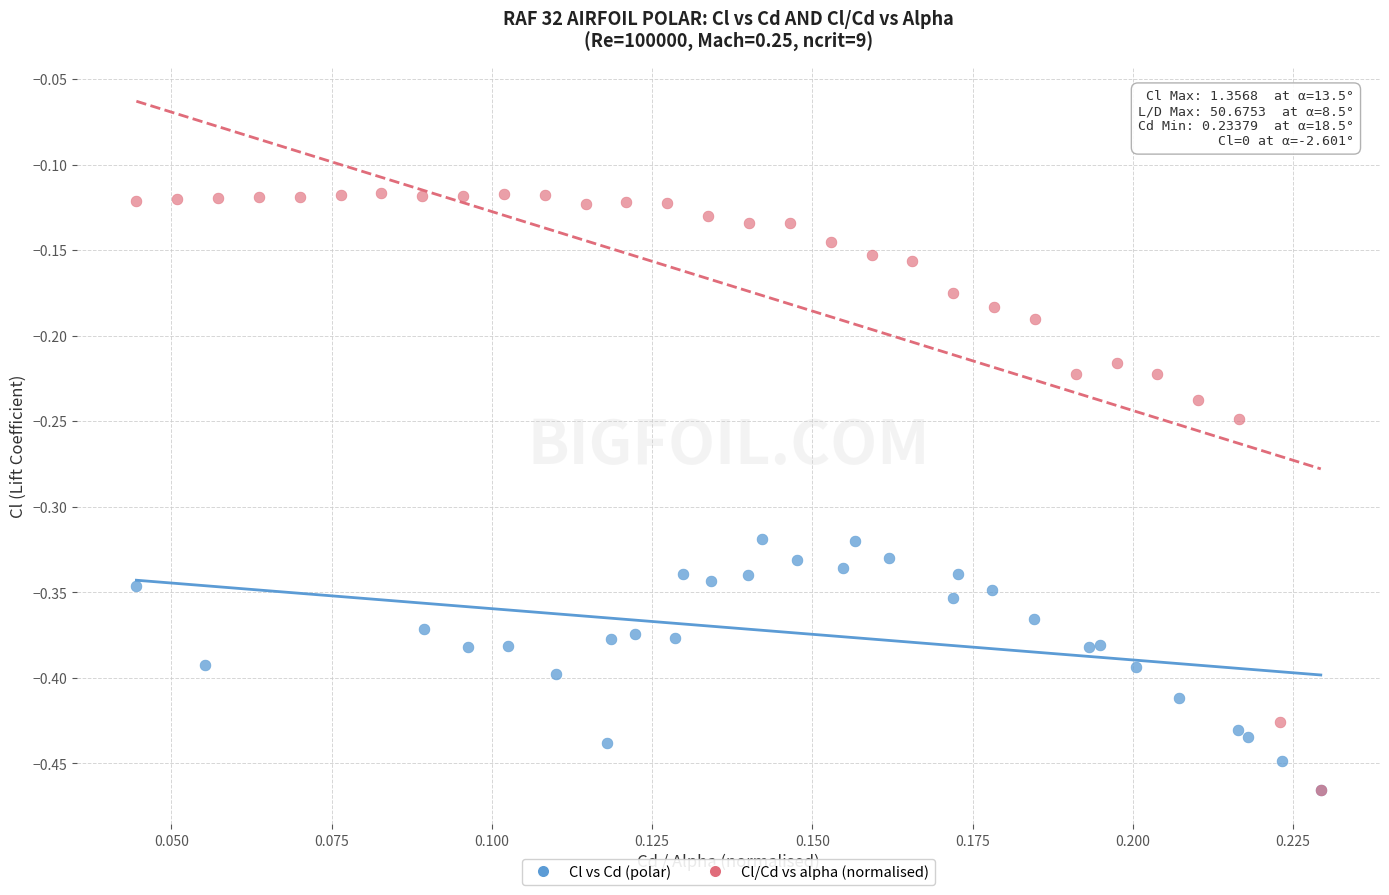

Which series reaches the maximum Y coordinate?

Cl/Cd vs alpha (normalised)